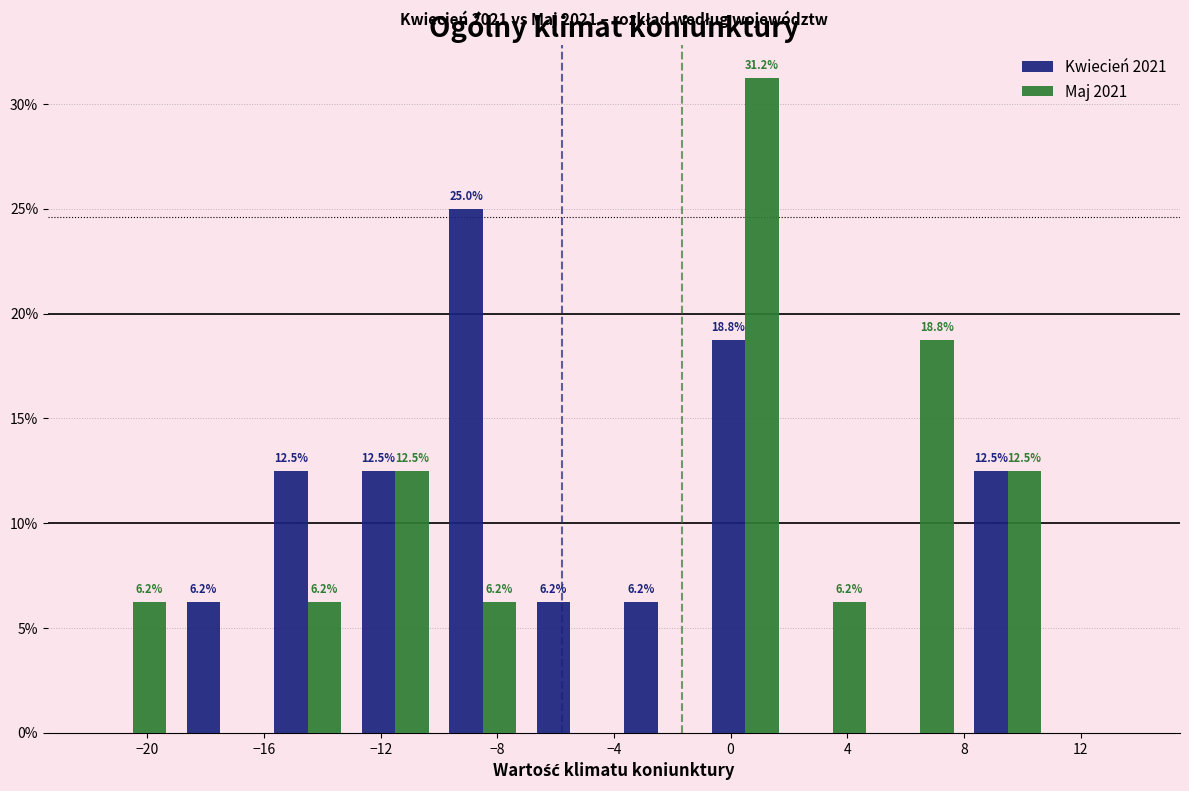

In the Maj 2021 series, which range on the x-axis has the tallest bar?

-1 to 2